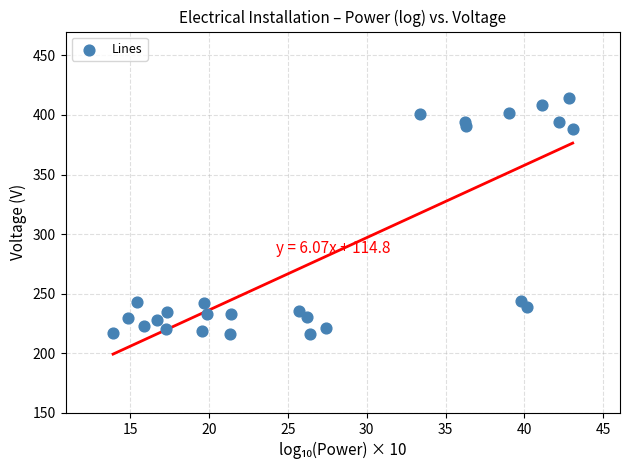

What is the range of X values (max minus min)?

29.2